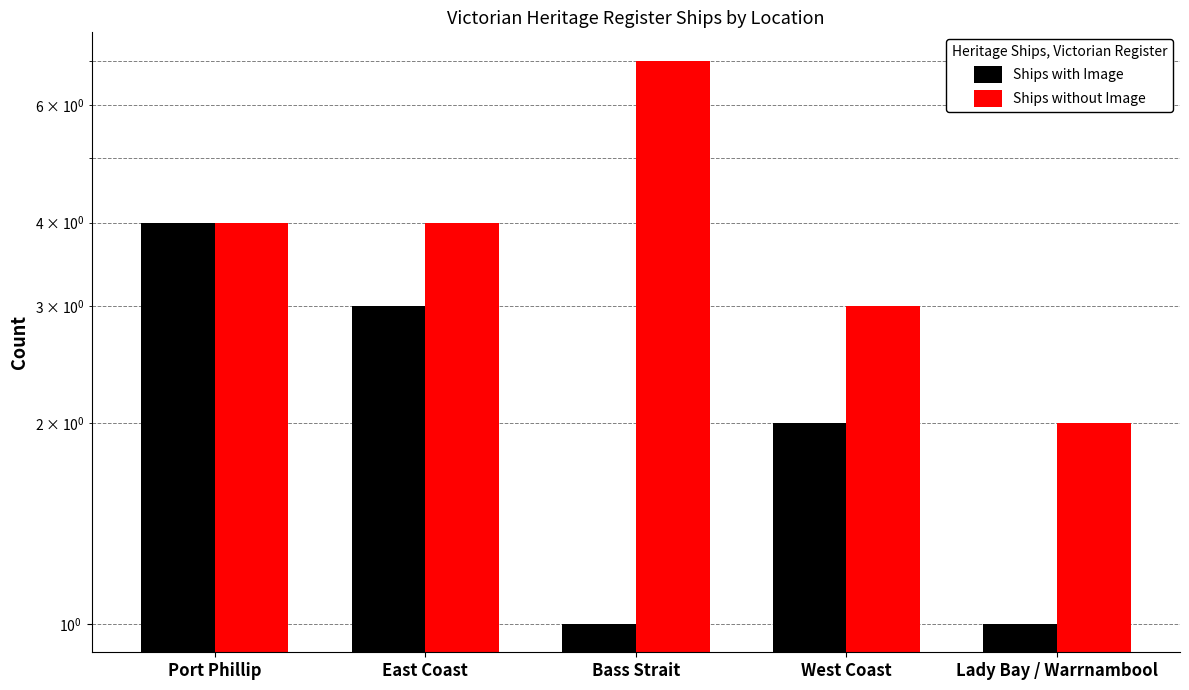

Rank the series by their average value, from highest to lowest.

Ships without Image, Ships with Image